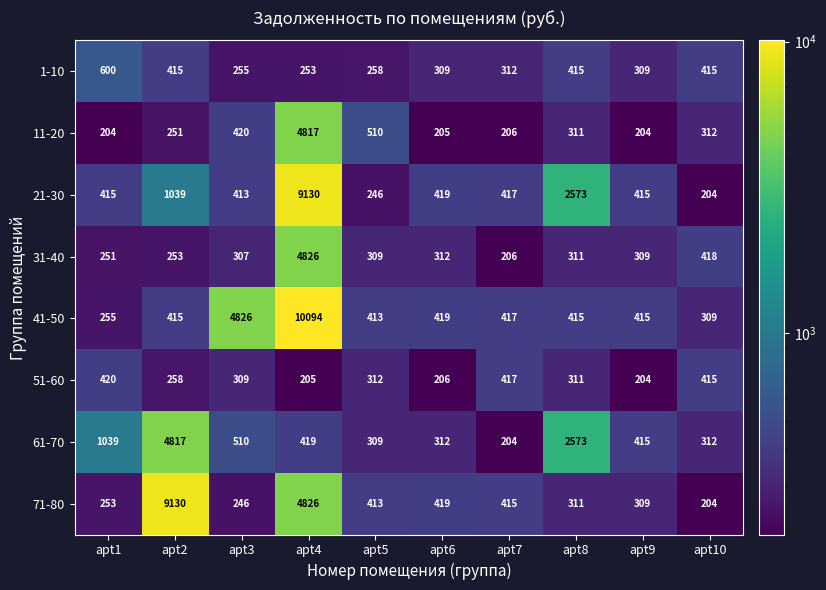

Count the number of data series in this chart.

8